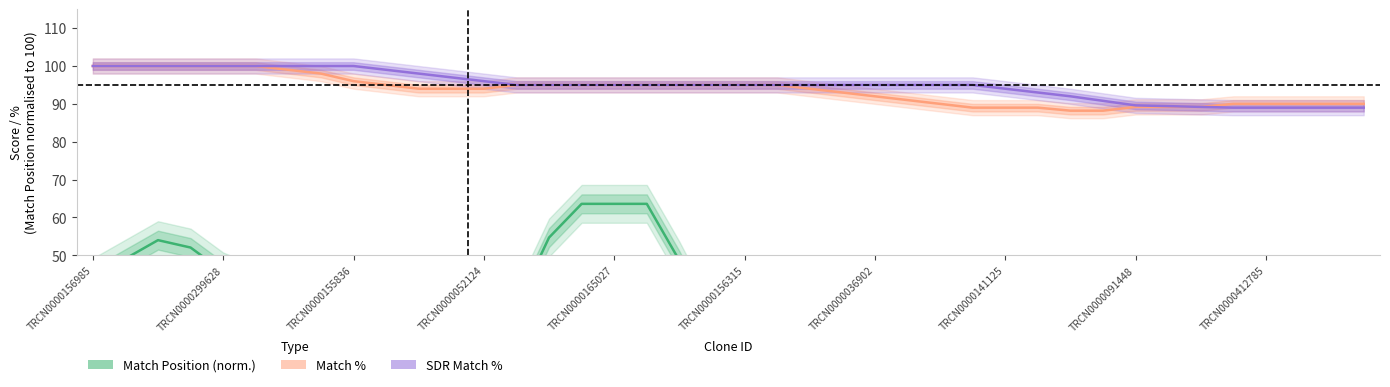

Which series changed the most between 22 and 34?

SDR Match %